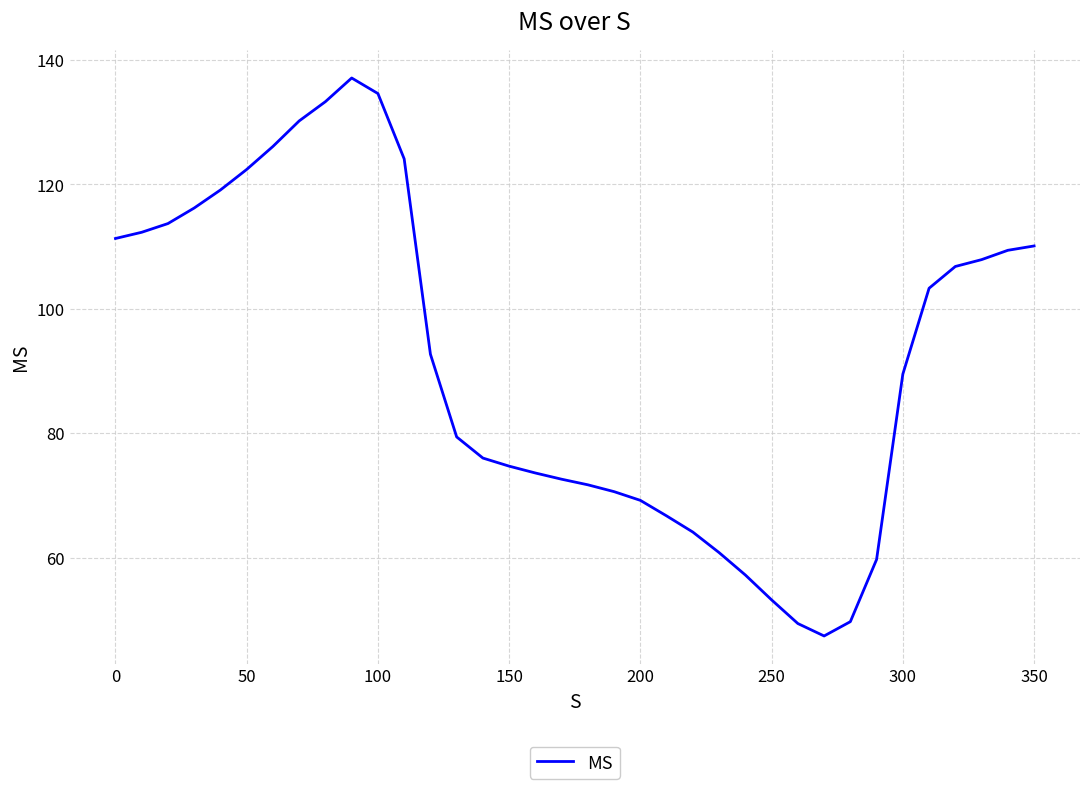

What is the smallest value displayed?

47.4